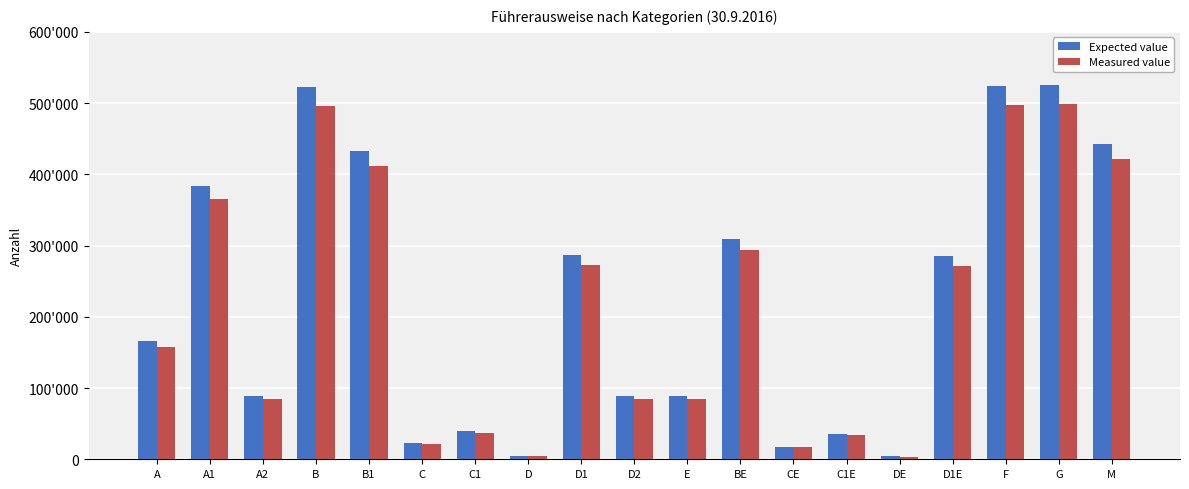

Between B1 and DE, which is larger?

B1